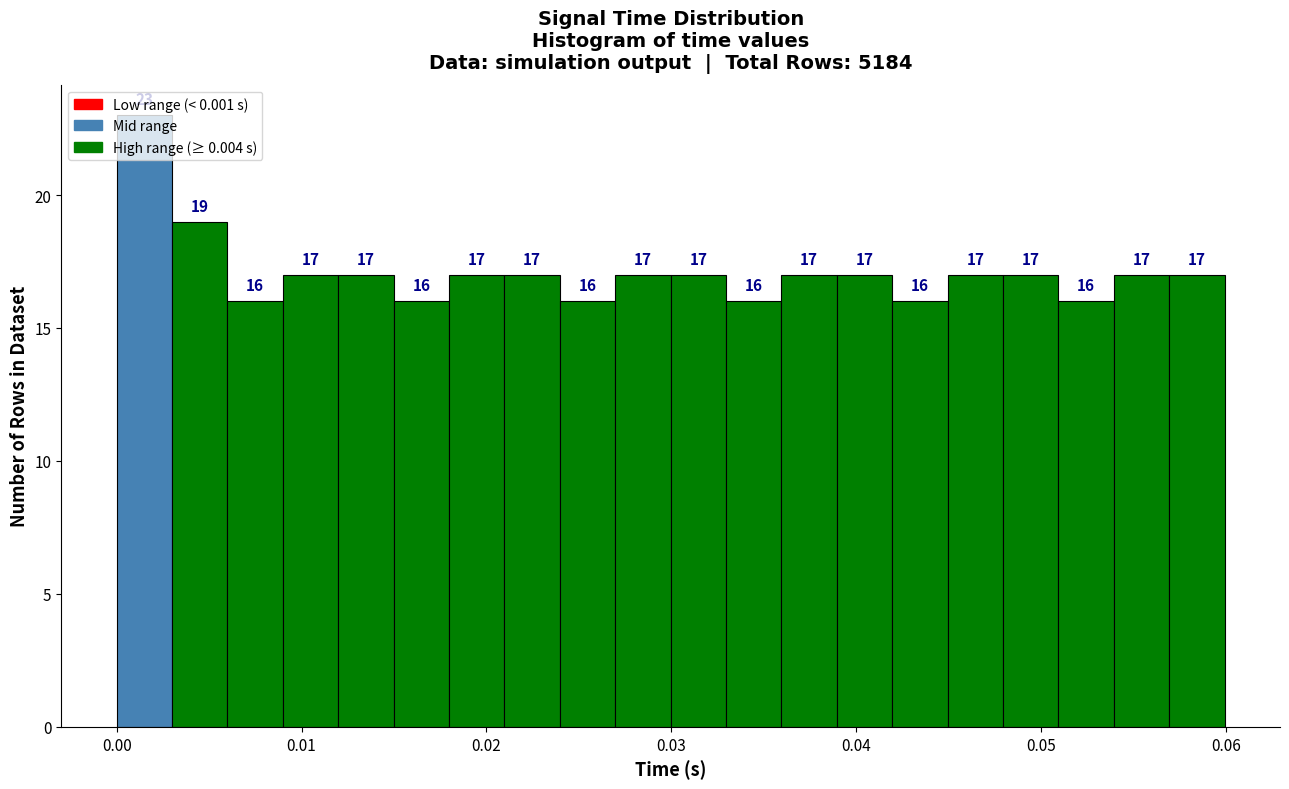

Around what value on the x-axis is the tallest bar? Give the approximate position of its centre, as read against the axis.

0.001